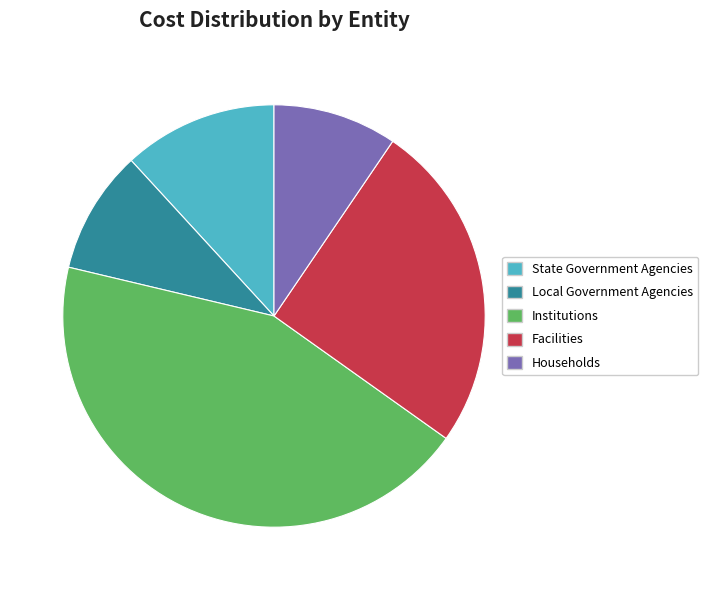

Combined, do Households and Local Government Agencies account for over 50%?

No